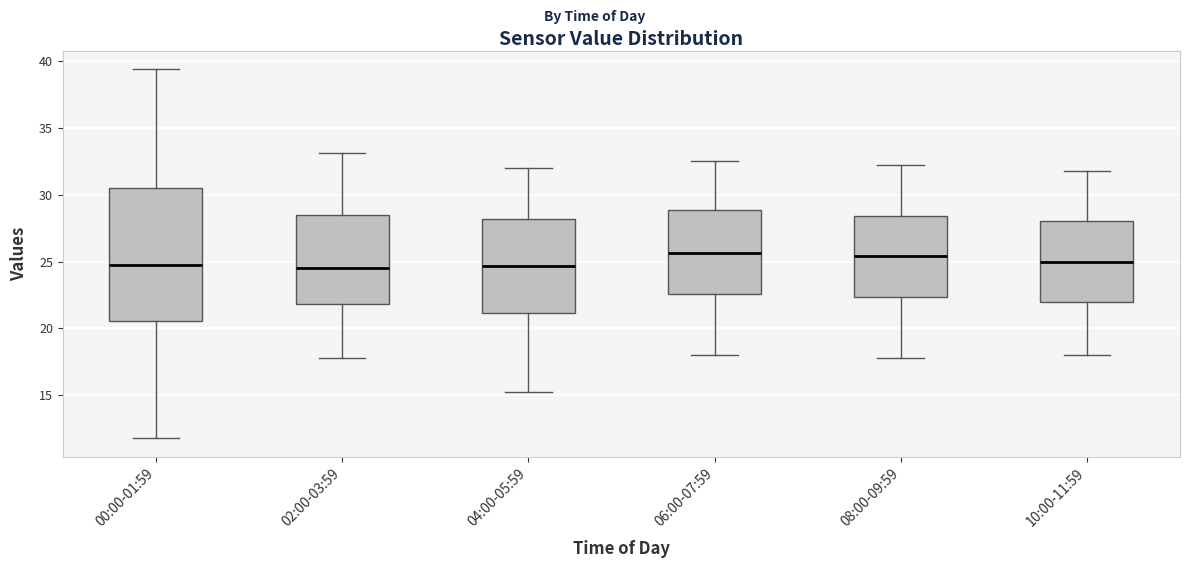

Where is the upper edge of the box for 10:00-11:59 on the y-axis? The values are not printed on the chart, so give them approximately, as read against the axis.

28.0